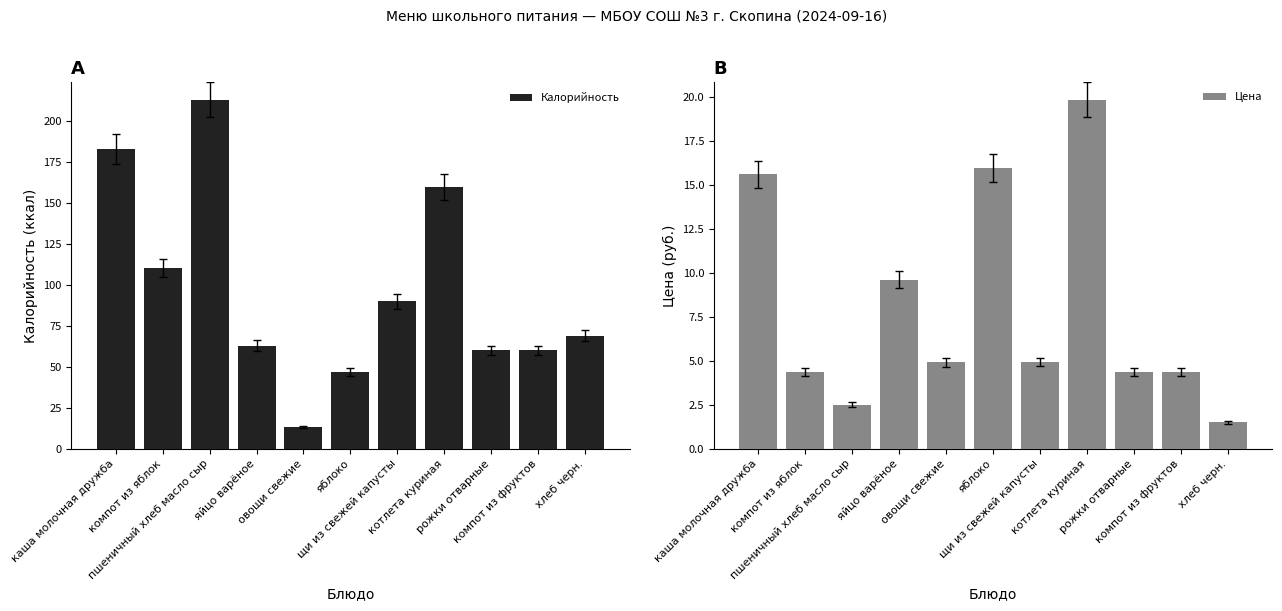

Reading left to right, list all the values displayed in this chart.

Калорийность: 183.0	110.4	213.0	63.0	13.2	47.0	90.0	160.0	60.0	60.0	69.0
Цена: 15.6	4.4	2.5	9.6	4.9	15.9	4.9	19.8	4.4	4.4	1.5